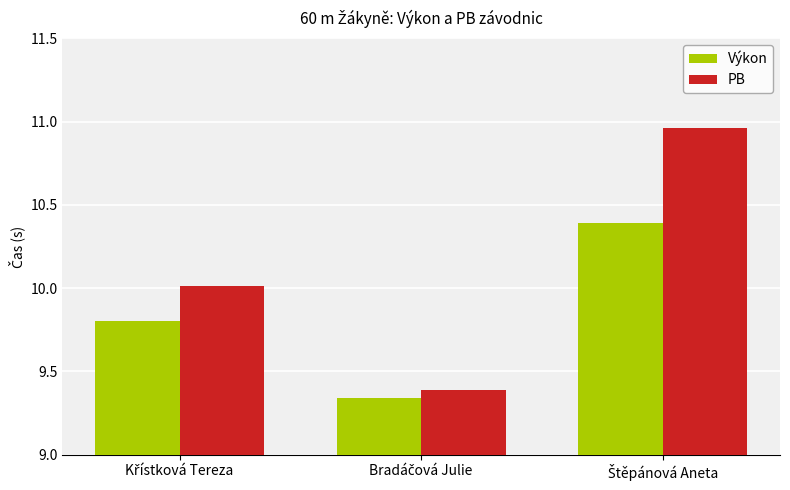

Rank the series by their average value, from highest to lowest.

PB, Výkon